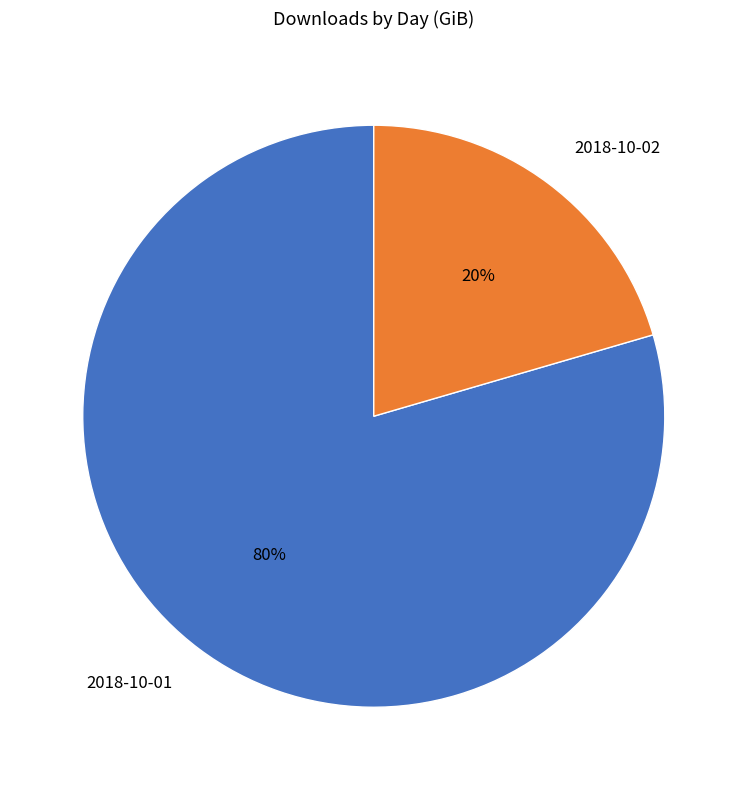

Is there any slice that represents more than half of the pie?

Yes